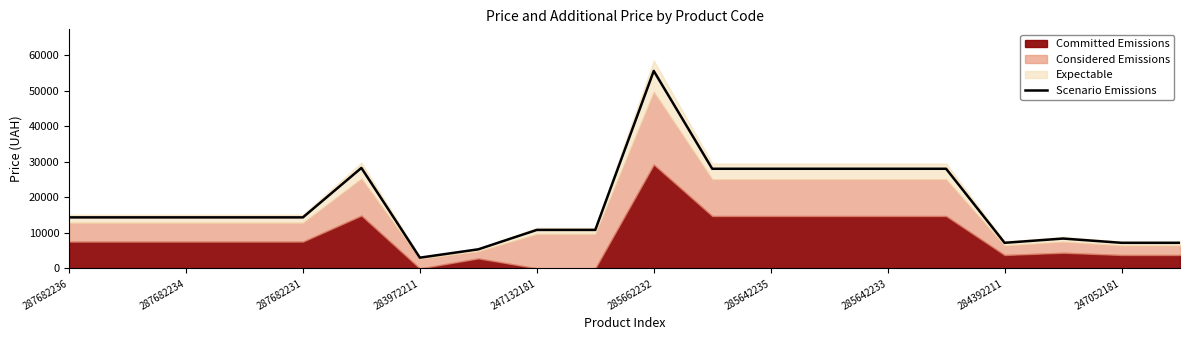

True or false: Scenario Emissions has a value of 8405.5 at 287682236.

False